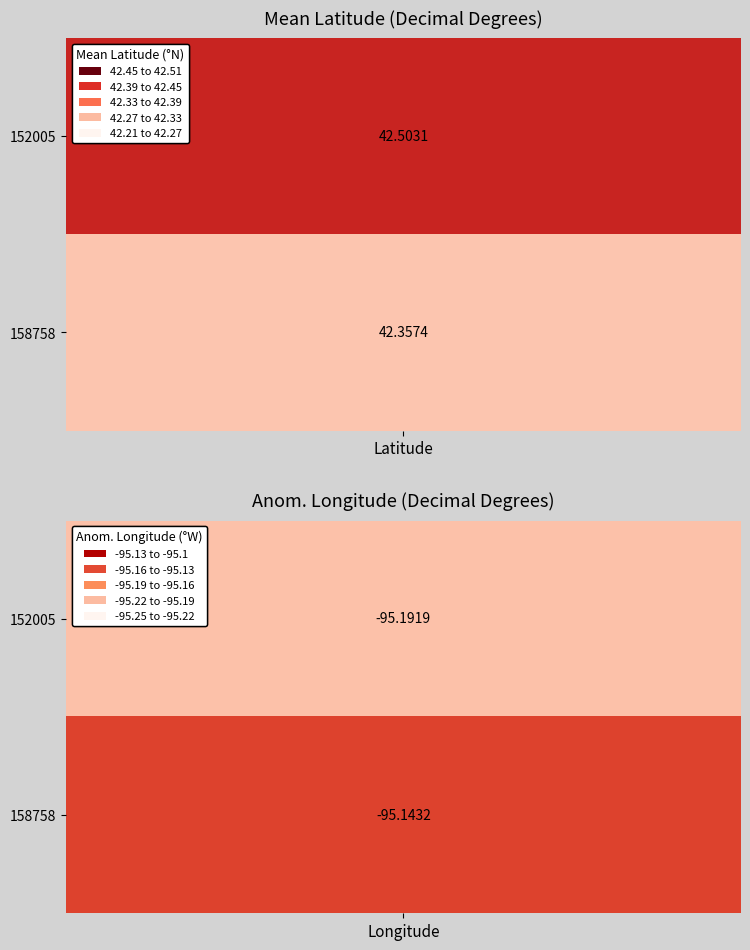

What value does the 152005 series have at 1?

-95.2